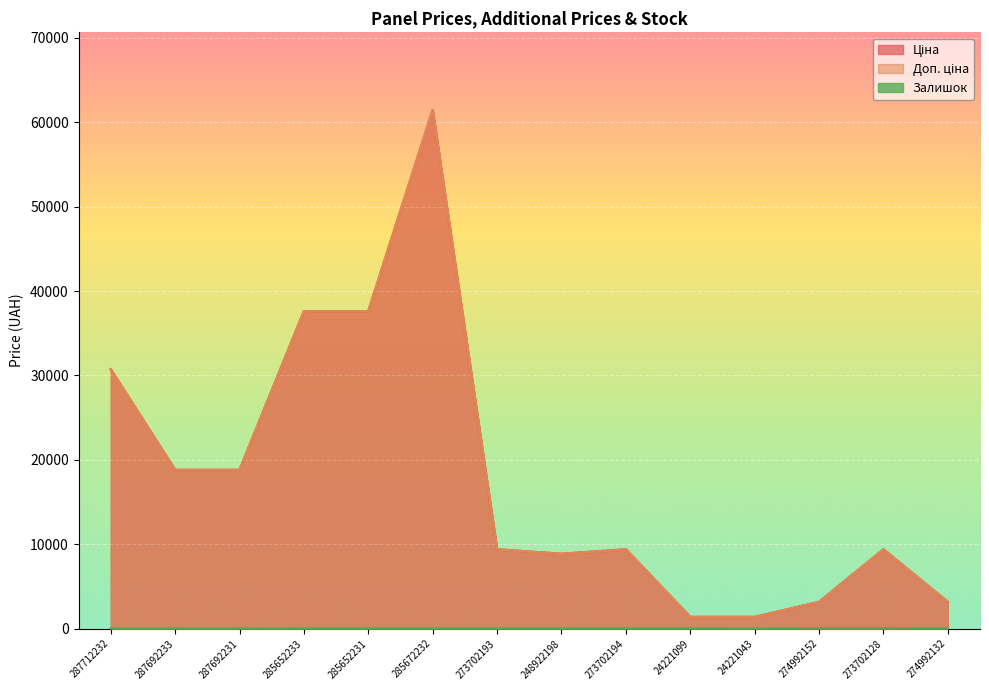

Rank the series by their maximum value, from lowest to highest.

Залишок, Ціна, Доп. ціна